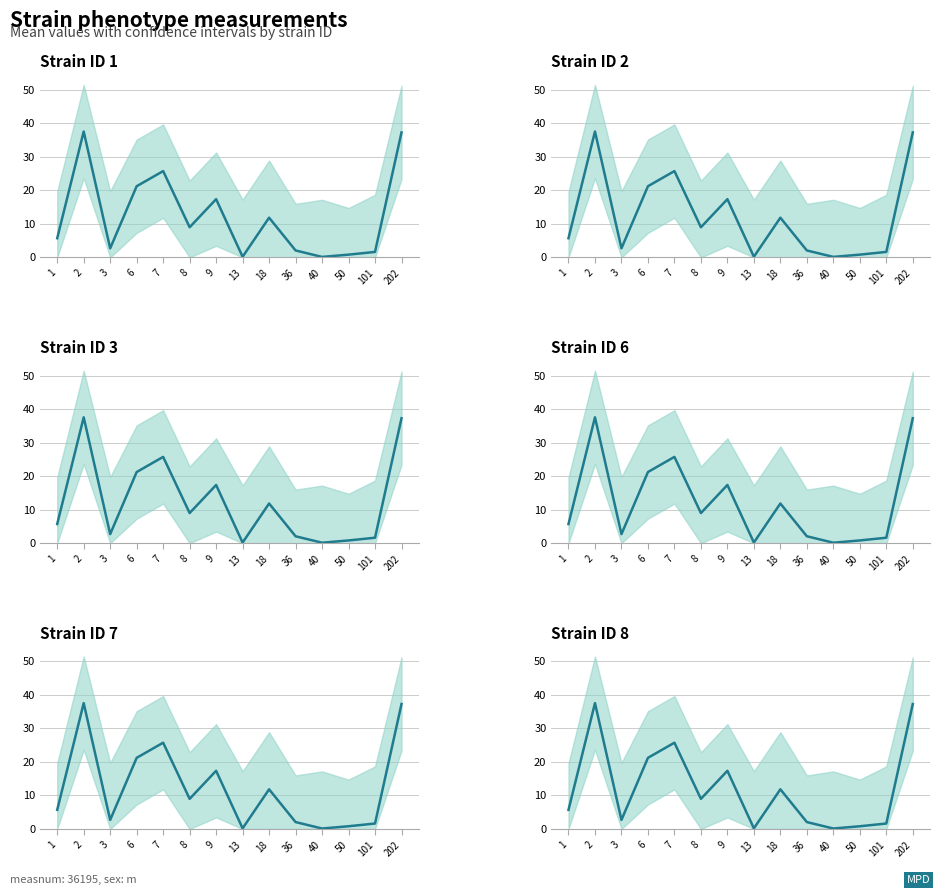

Between 40 and 3, which is larger?

3